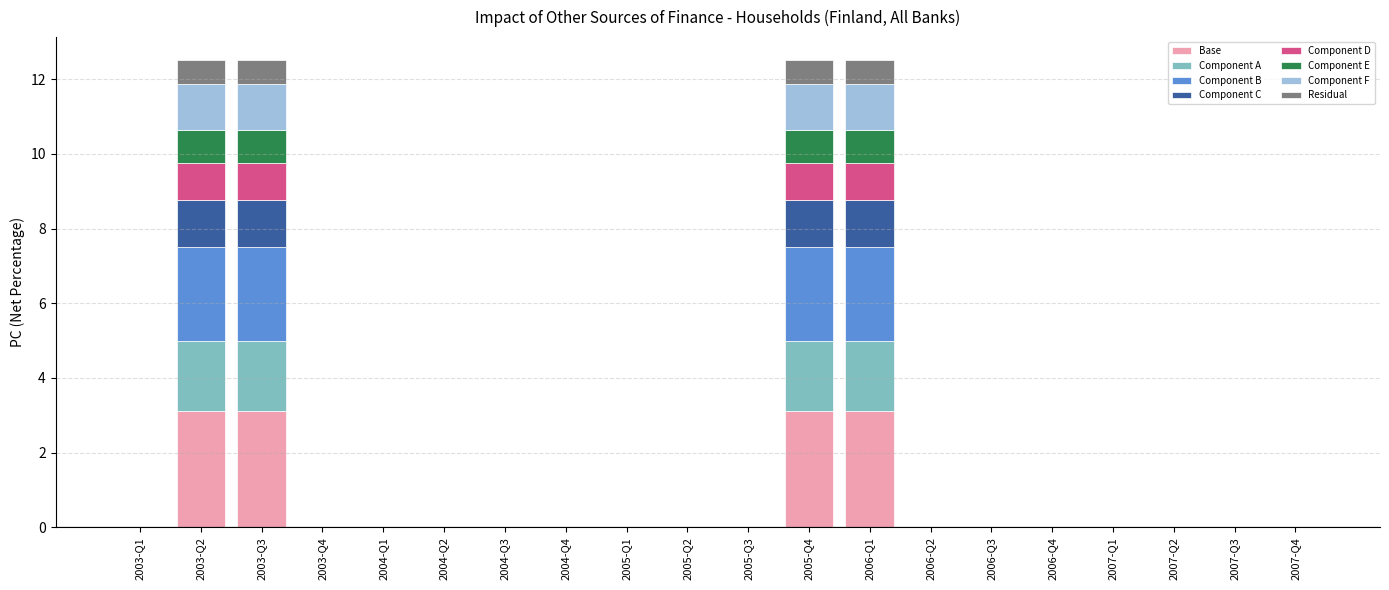

What is the highest value of the Base series?

3.1